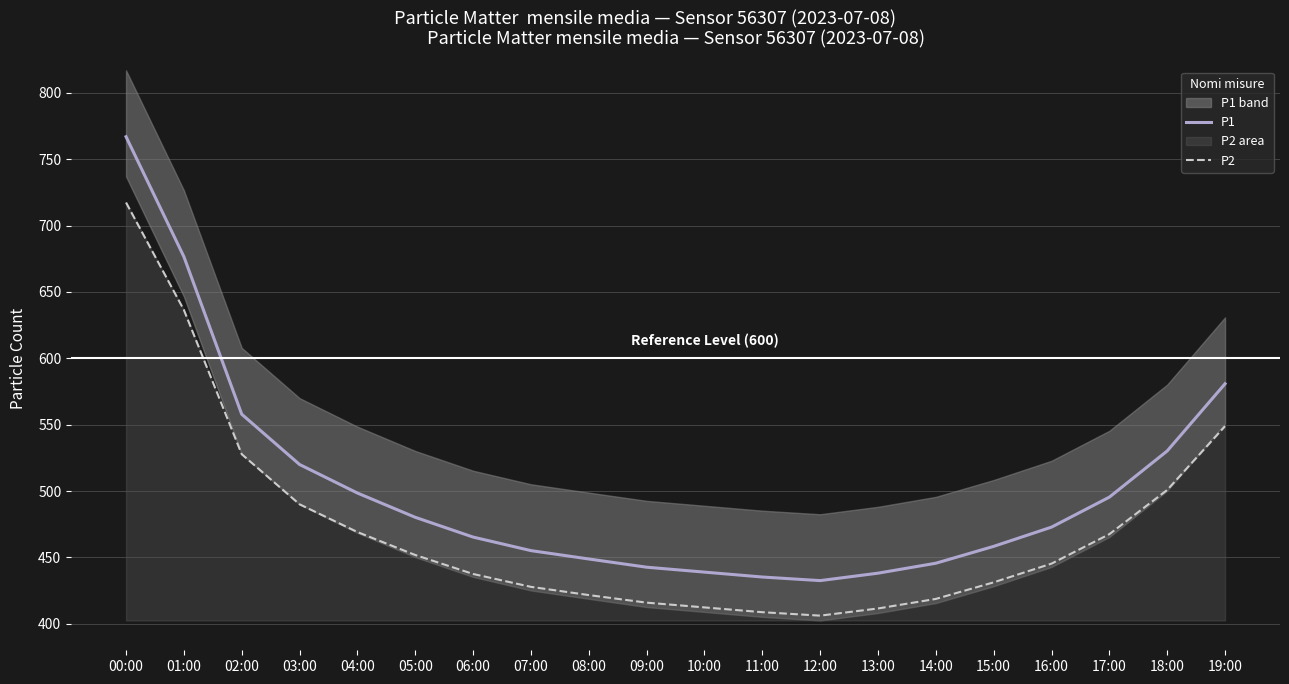

Does the chart have visible grid lines?

Yes